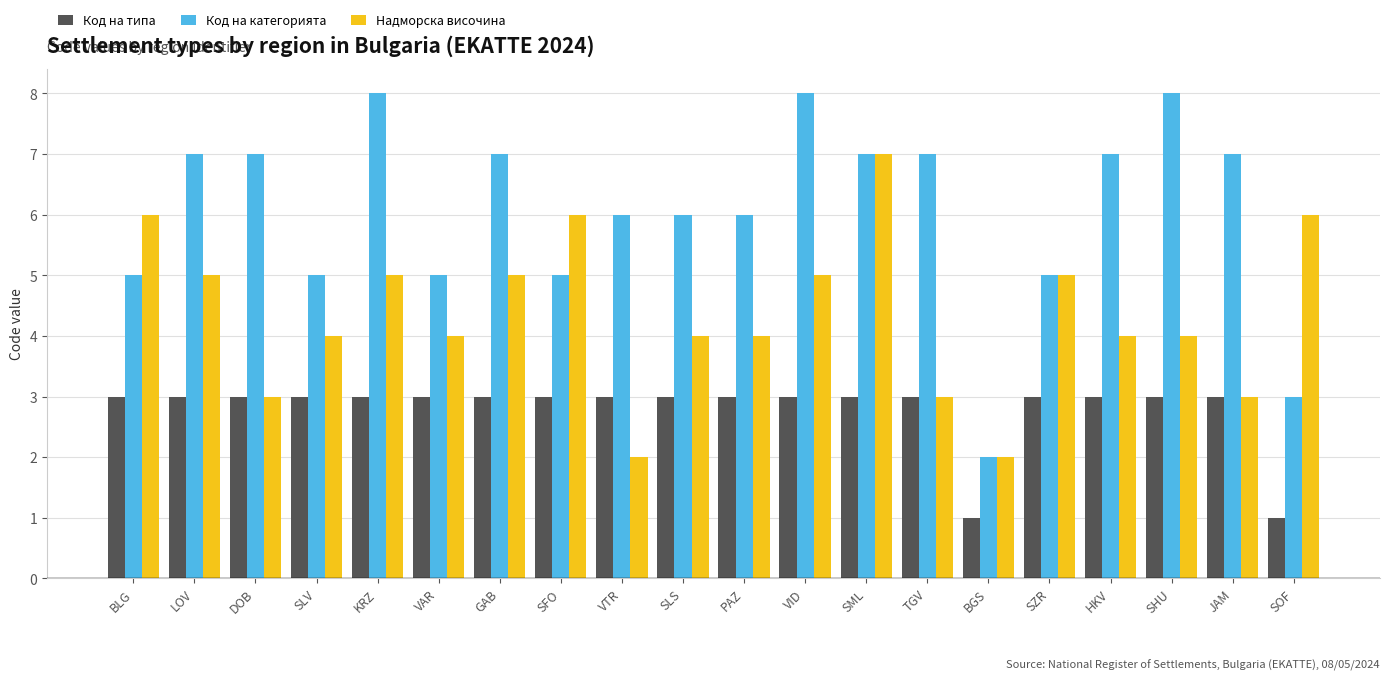

Count the Код на категорията values in the range 5 to 7.

15